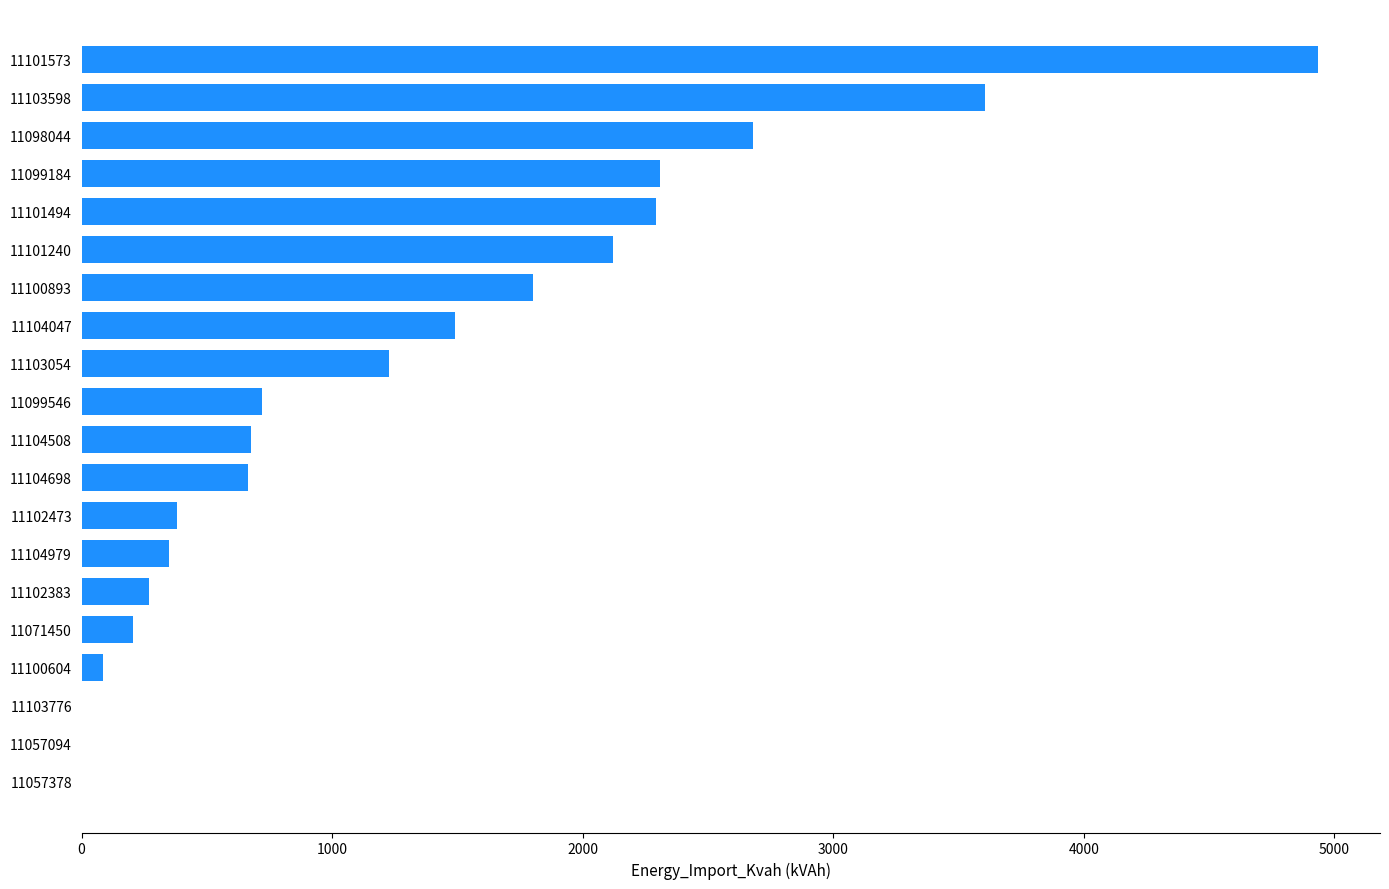

Between 11102383 and 11099546, which is larger?

11099546